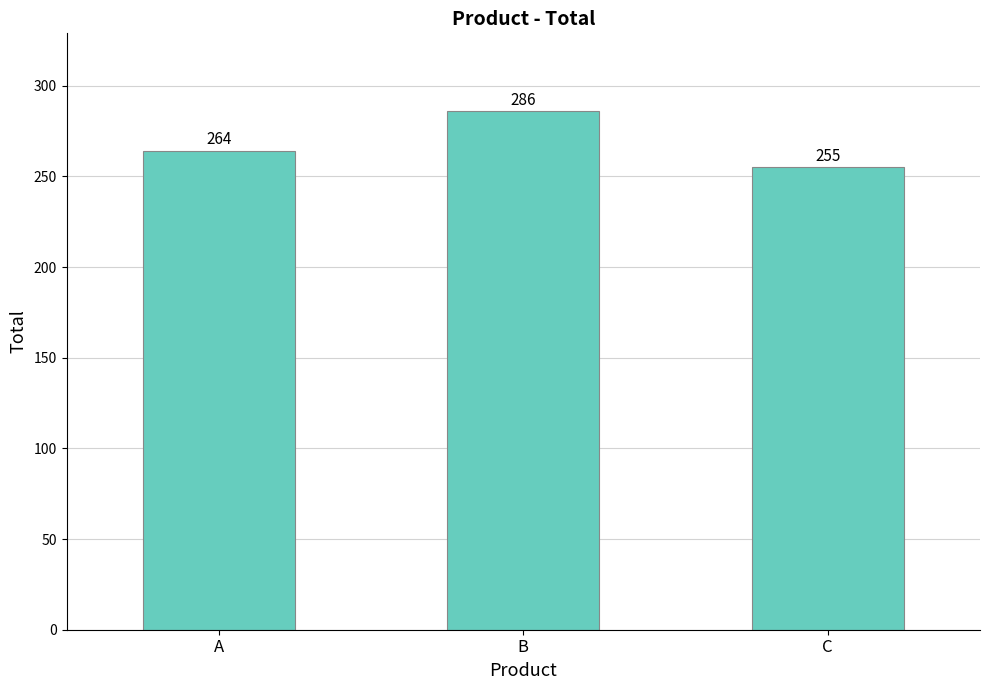

Reading right to left, what are all the values shown in this chart?

C=255	B=286	A=264